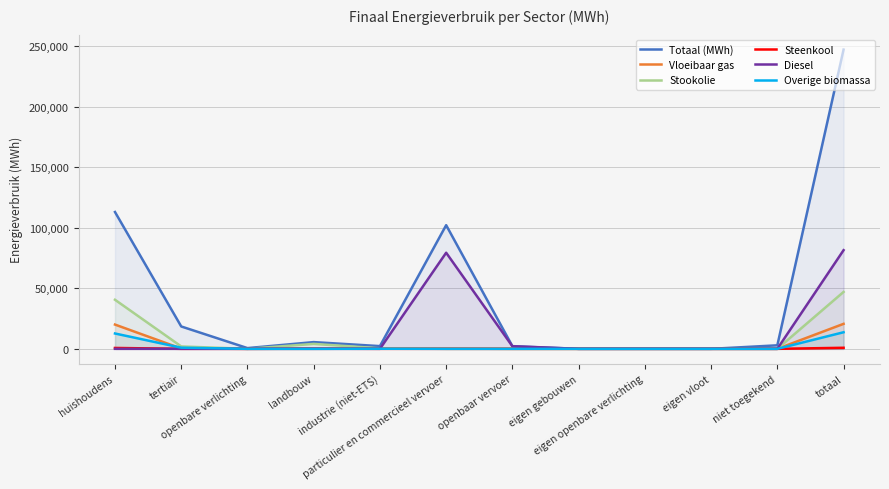

How many intersections are there between Diesel and Overige biomassa?

1